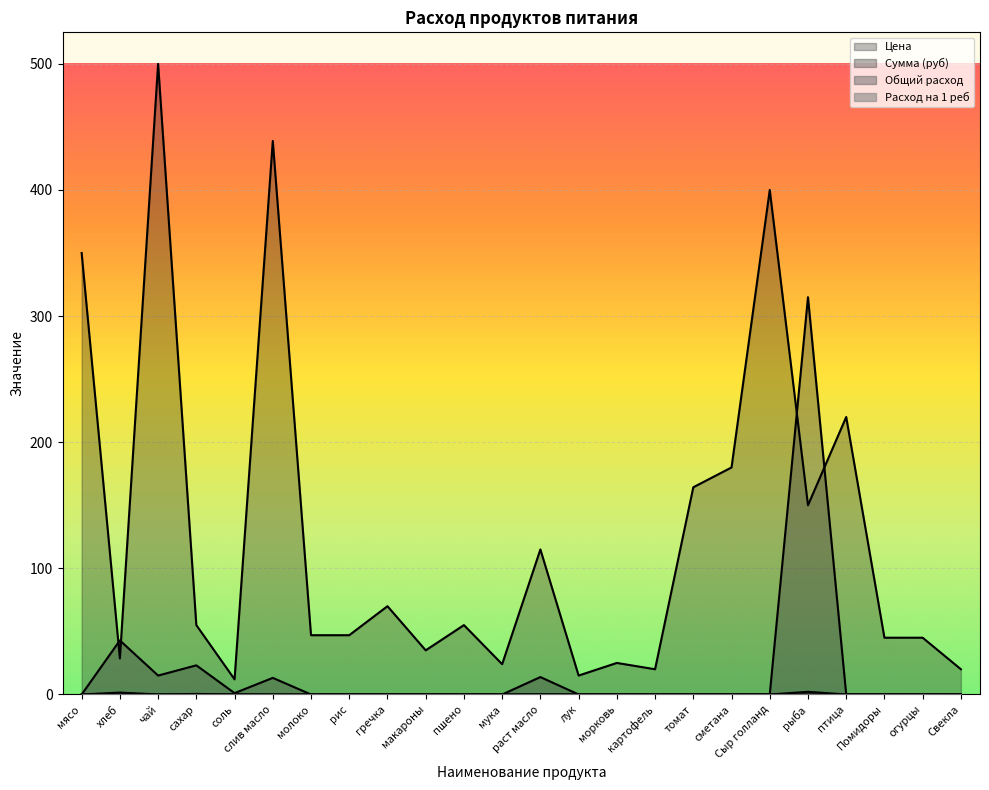

What is the difference between the highest and lowest values at слив масло?

438.9